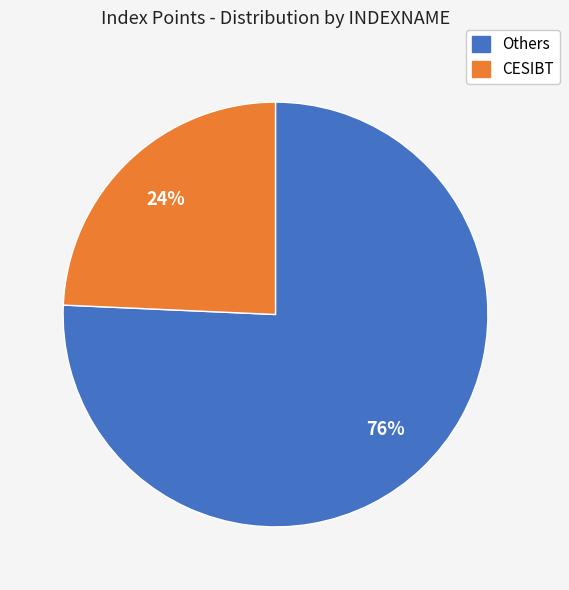

Is there a majority slice in this chart?

Yes